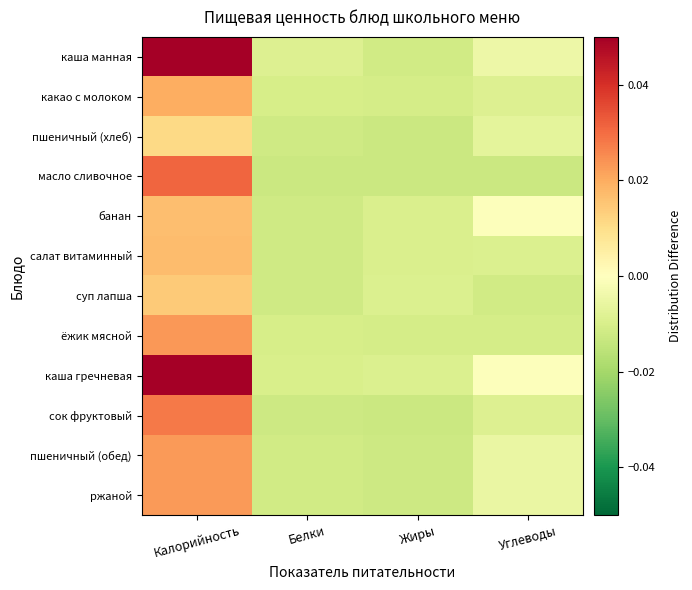

Which series changed the most between Белки and Углеводы?

банан